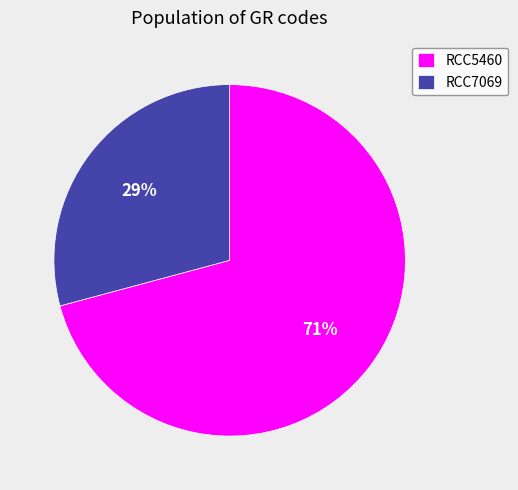

Which category has the smallest portion of the pie?

RCC7069